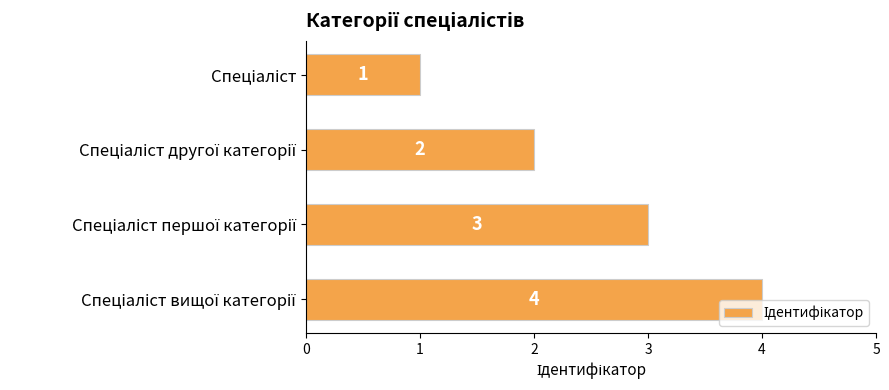

What is the difference between the maximum and minimum values?

3